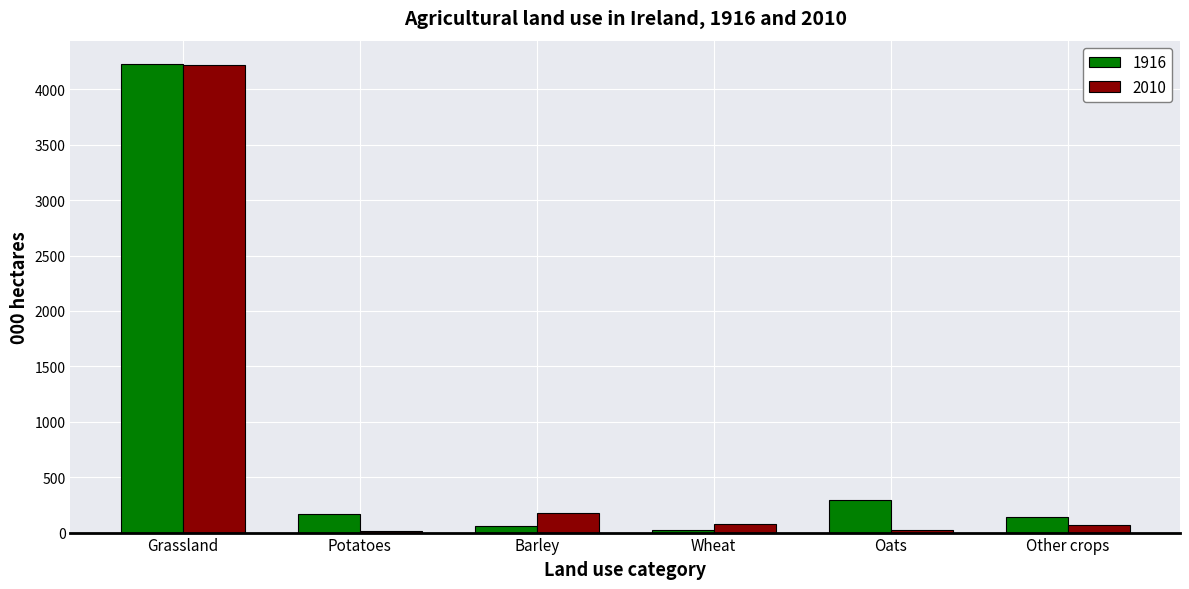

What is the spread (max minus min) of values at Potatoes?

159.8